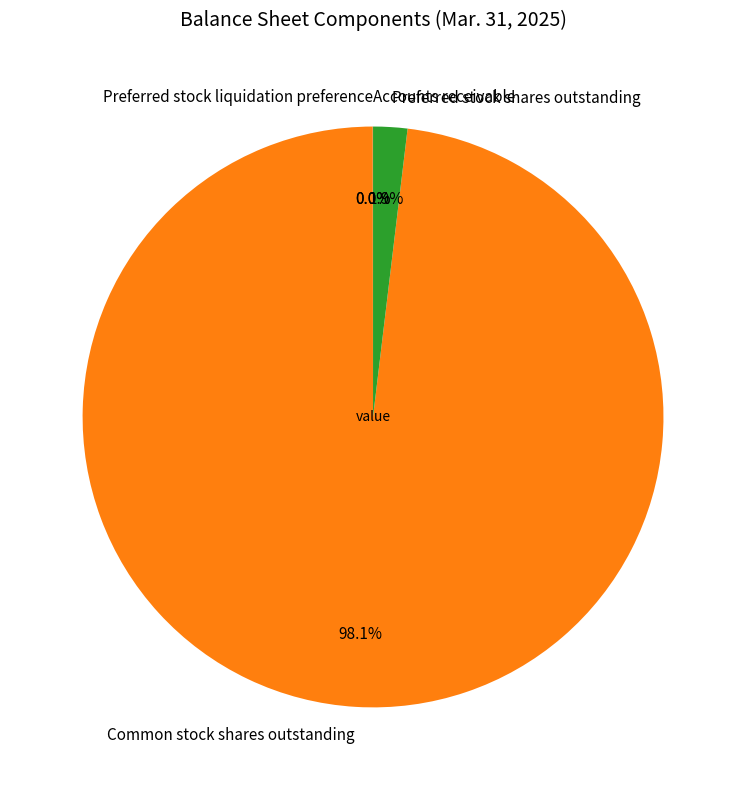

Combined, do Preferred stock shares outstanding and Common stock shares outstanding account for over 50%?

Yes